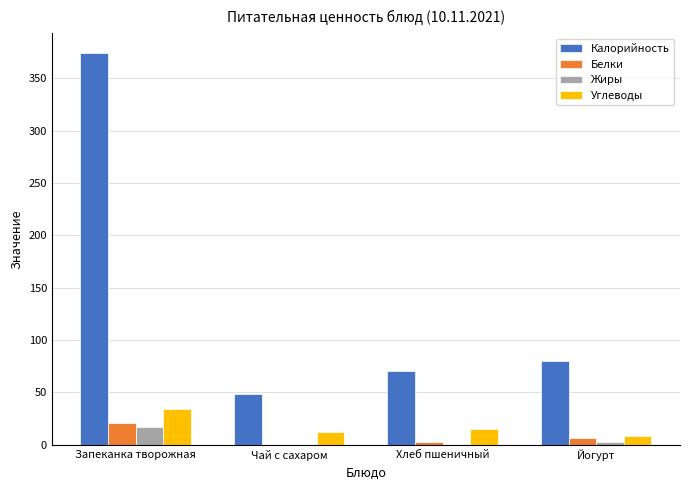

At which category is the sum across all series the highest?

Запеканка творожная